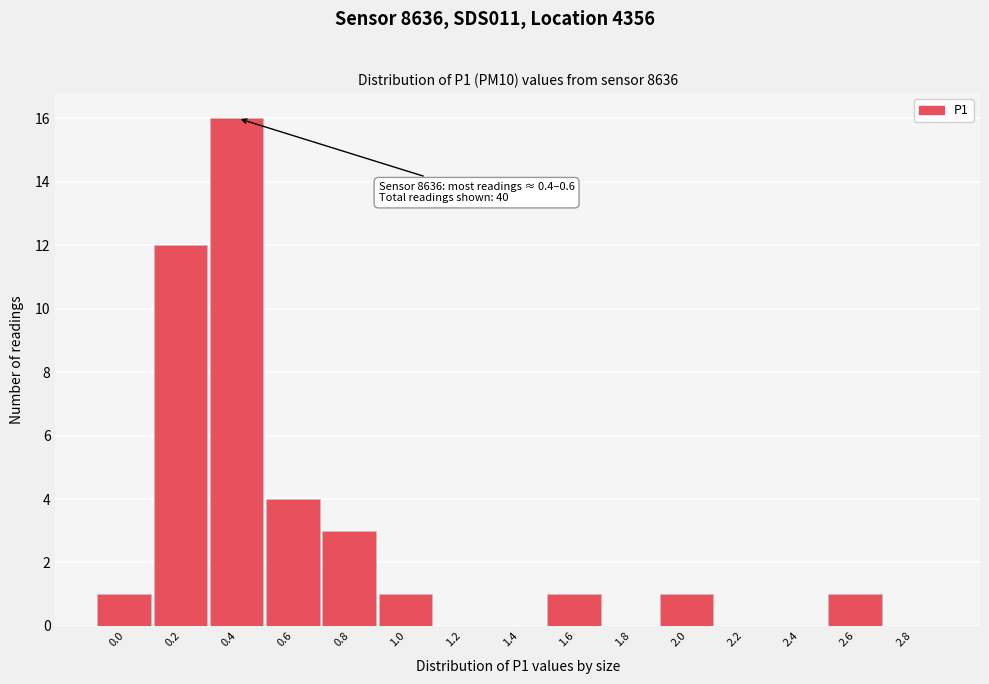

Reading right to left, transcribe all the data shown in this chart.

2.8=0	2.6=1	2.4=0	2.2=0	2.0=1	1.8=0	1.6=1	1.4=0	1.2=0	1.0=1	0.8=3	0.6=4	0.4=16	0.2=12	0.0=1